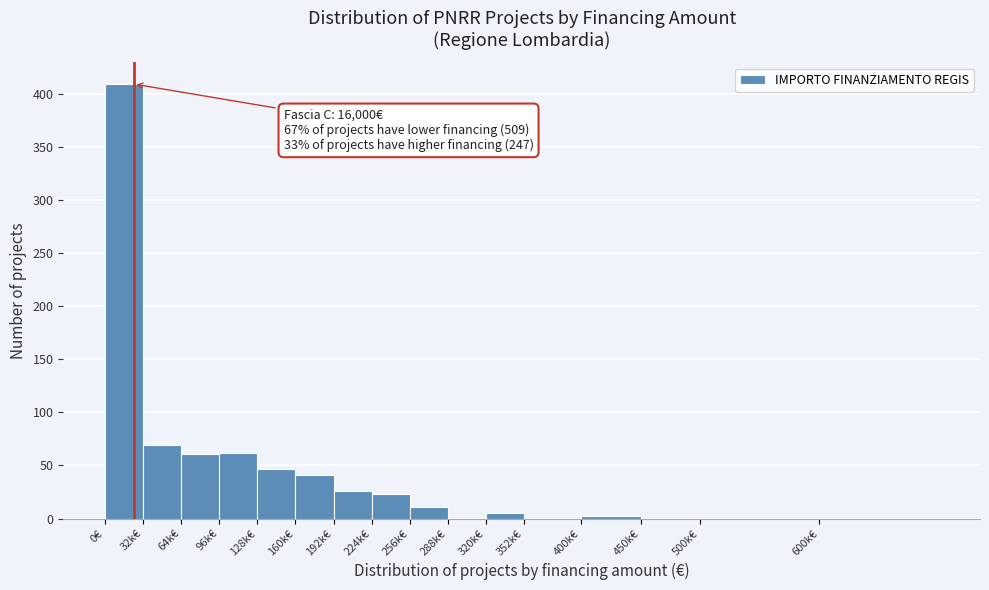

What is the sum of all values?

756